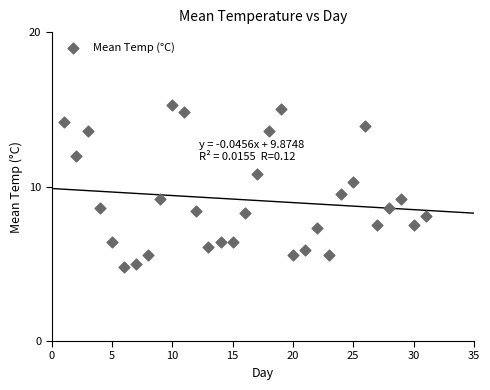

What is the range of Y values (max minus min)?

10.5